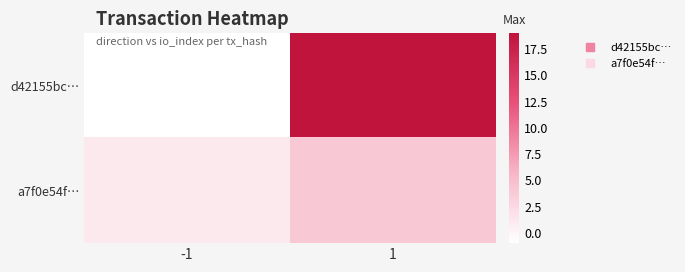

What is the difference between the highest and lowest values at 1?

15